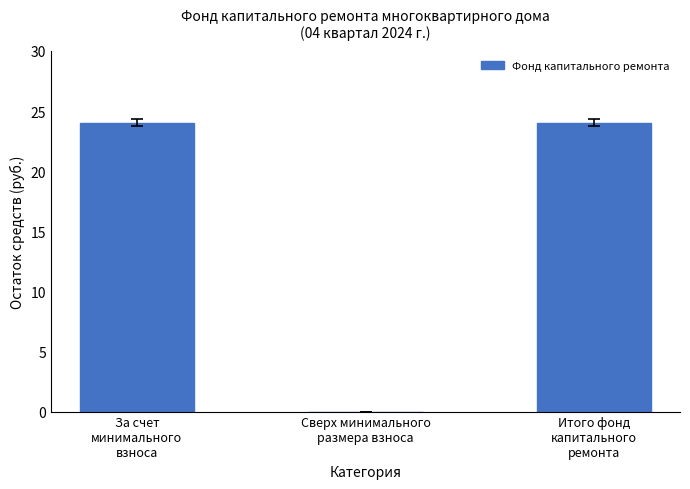

Is it true that the value at Итого фонд
капитального
ремонта is 31.7?

False